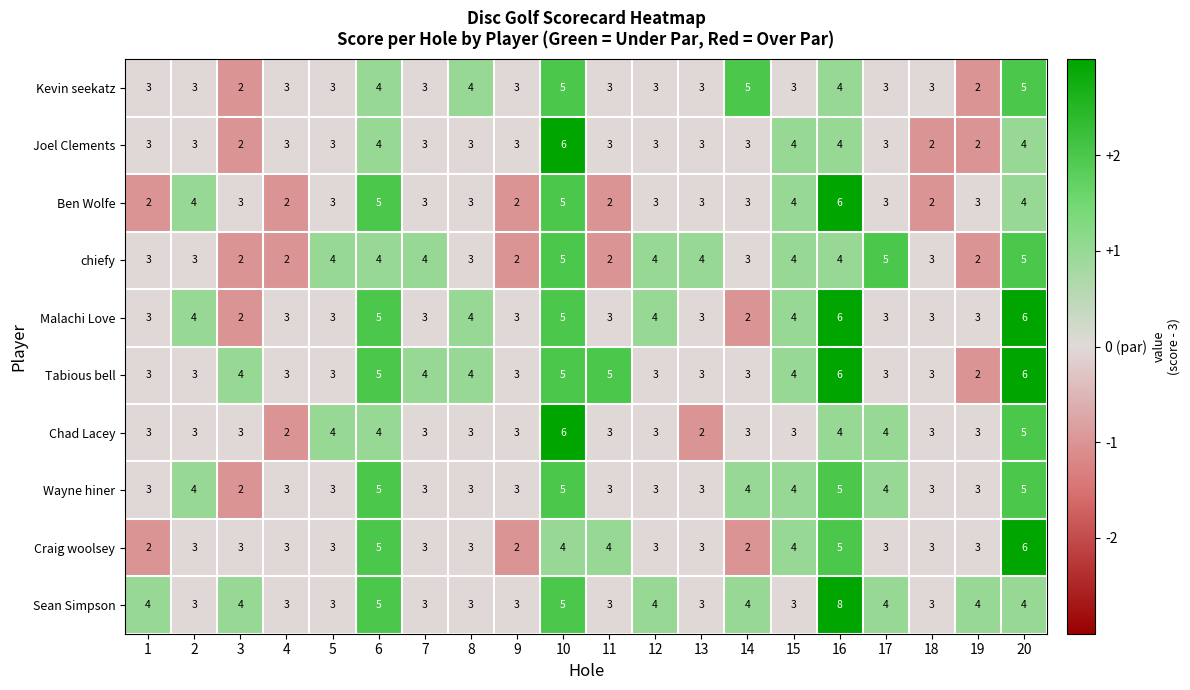

What is the maximum value shown in the chart?

8